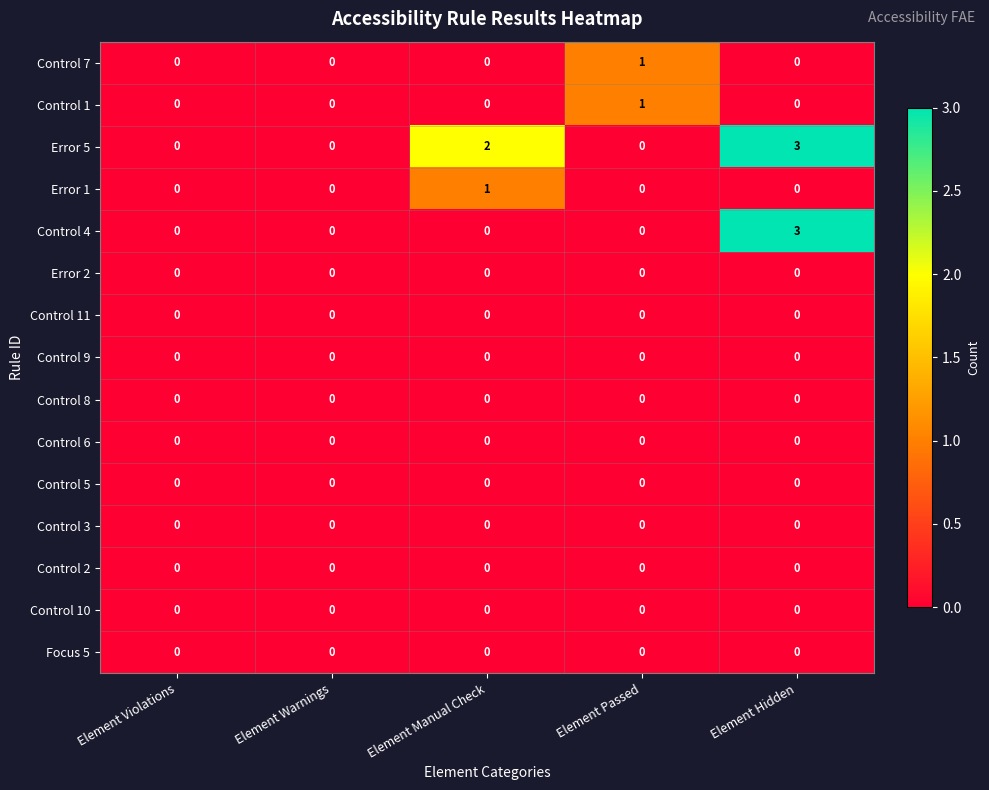

What is the greatest value displayed?

3